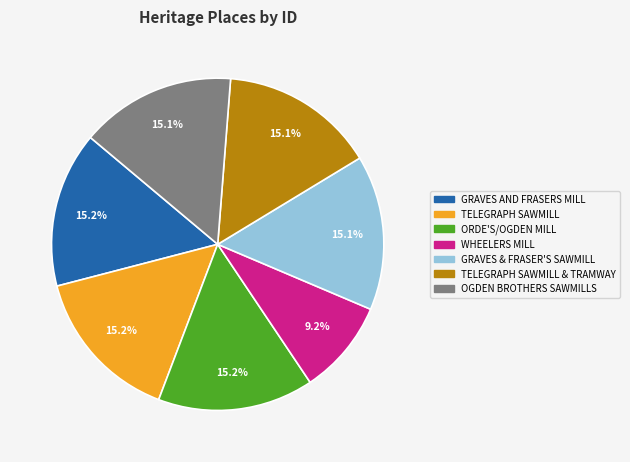

To the nearest percent, what is the average slice percentage?

14%